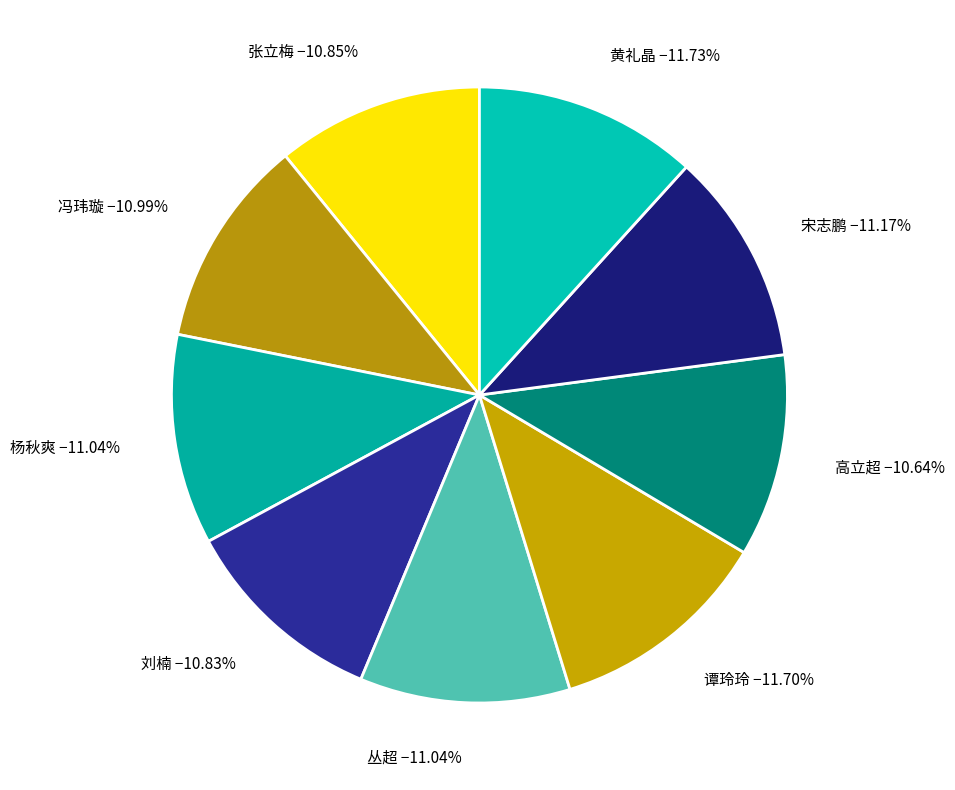

To the nearest percent, what is the combined percentage of 杨秋爽 and 张立梅?

22%